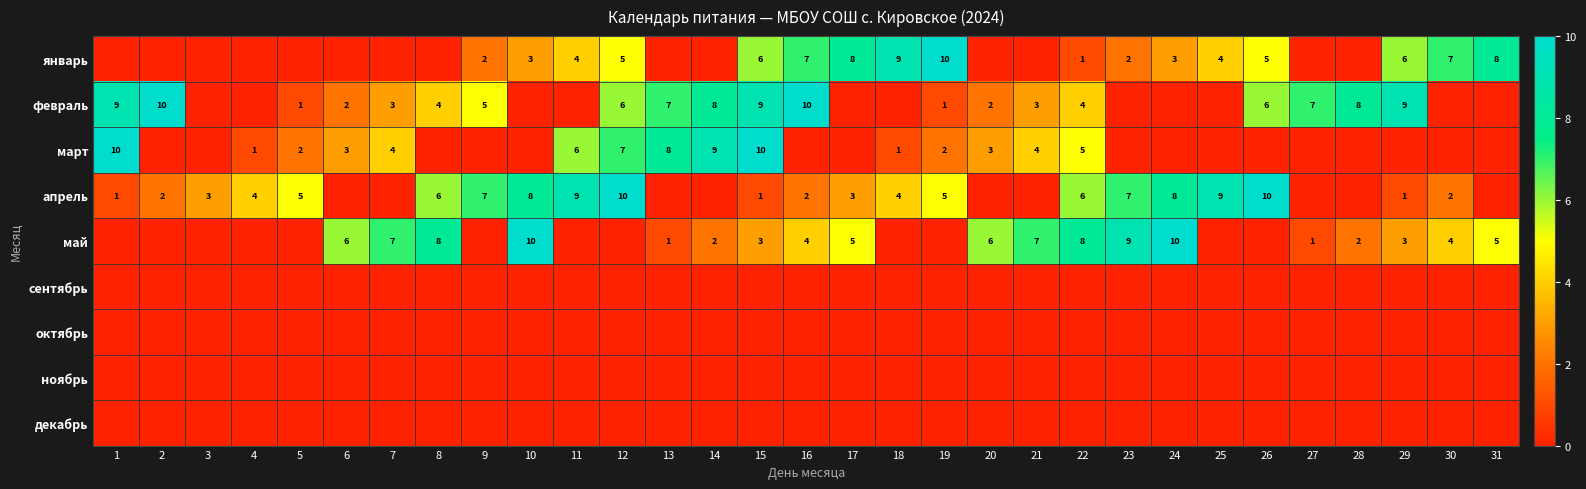

What is the total value across all series at 6?

11